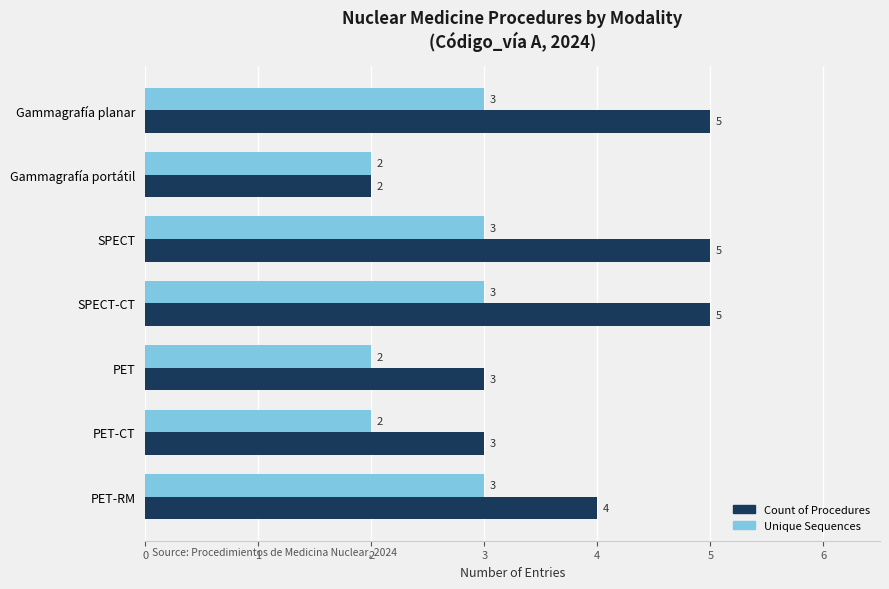

Which series has the largest total across all categories?

Count of Procedures